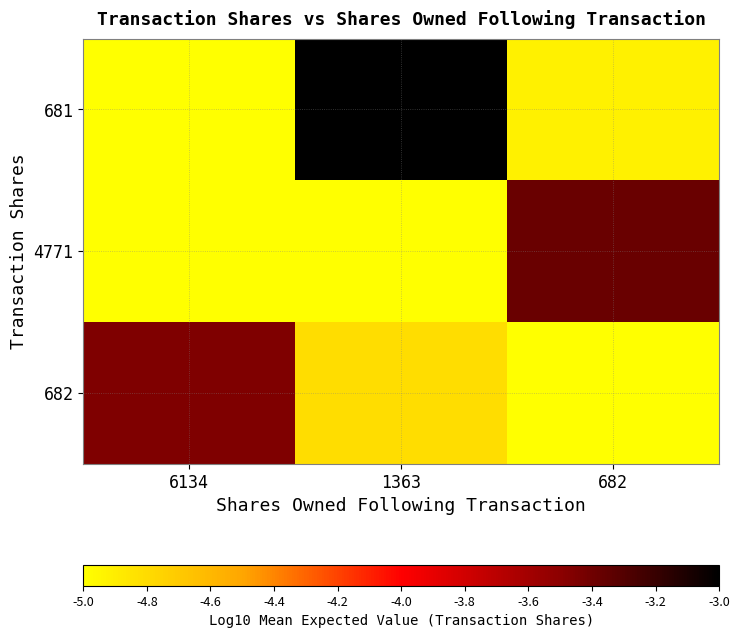

What is the maximum value shown in the chart?

-3.0